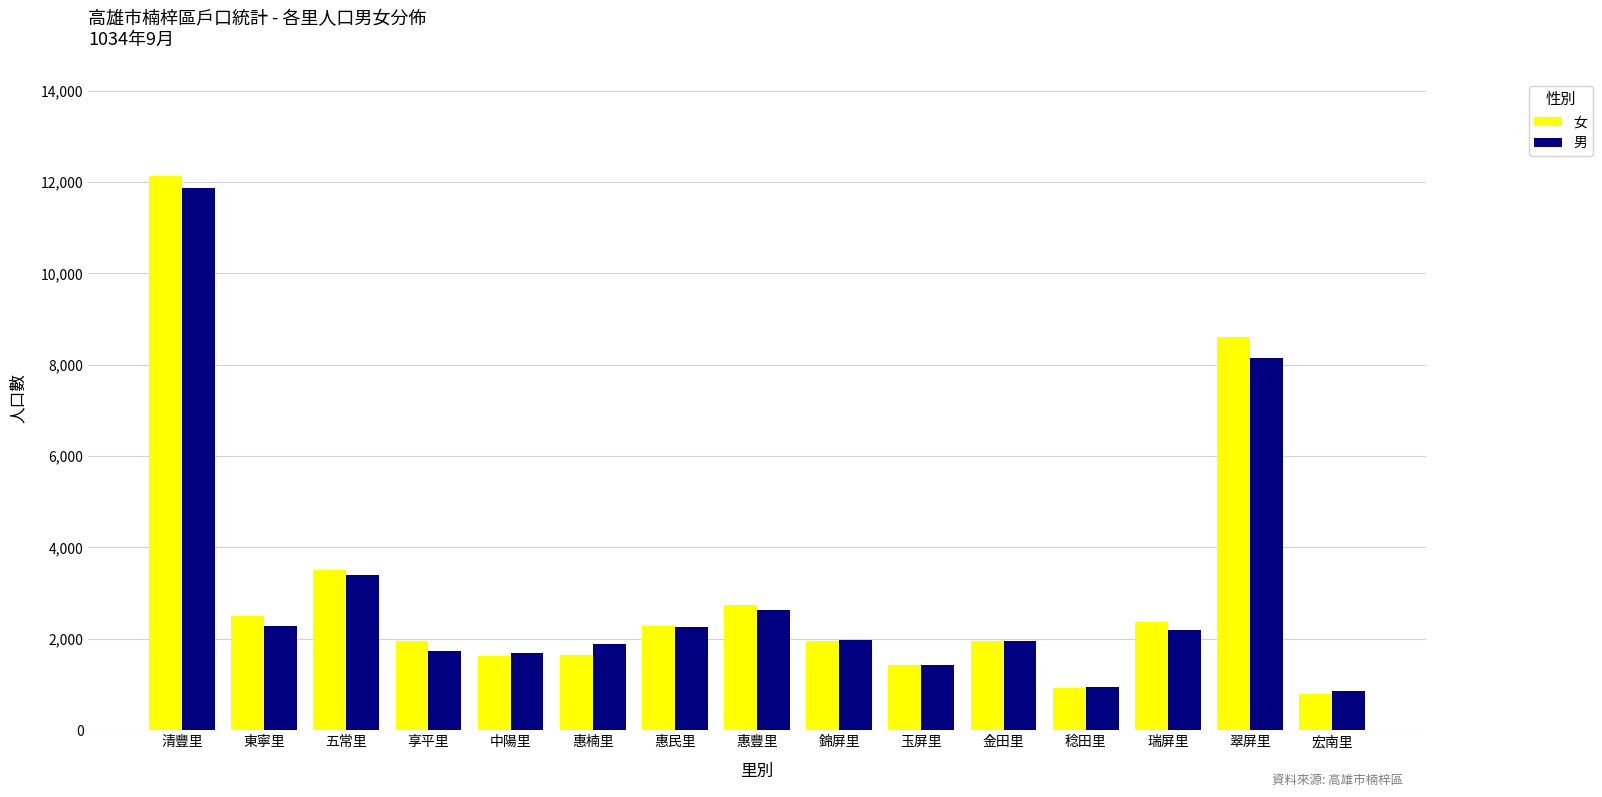

Which label corresponds to the largest value in the chart?

清豐里